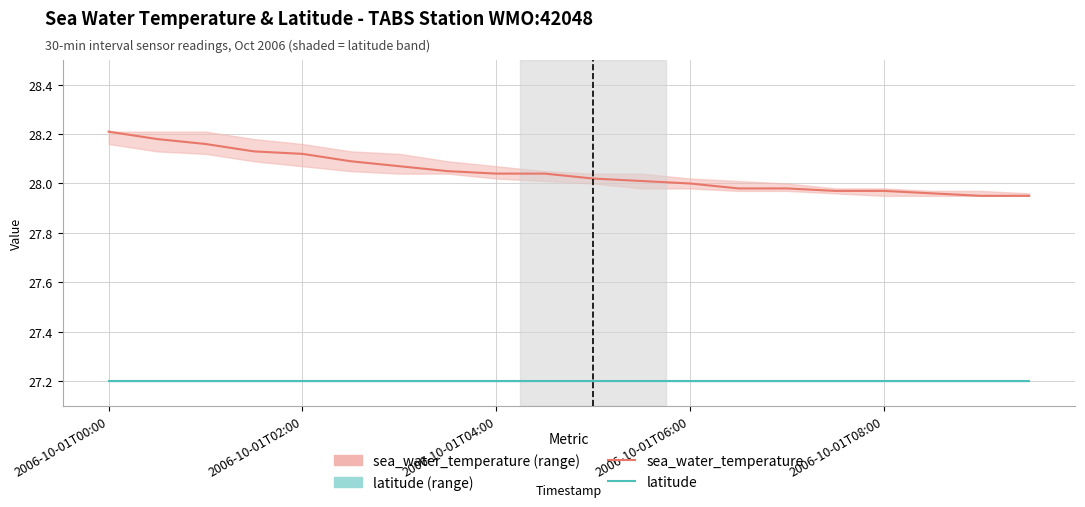

What is the difference between the maximum and minimum values in the sea_water_temperature series?

0.3